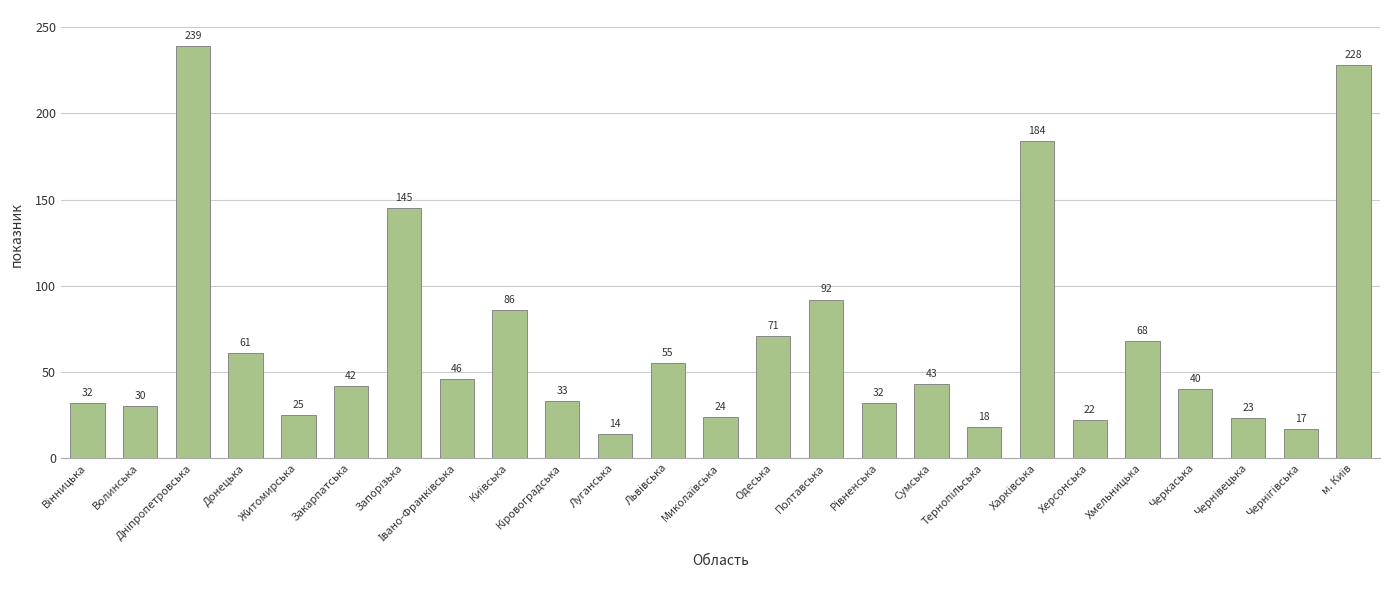

The value at Одеська is 71. True or false?

True